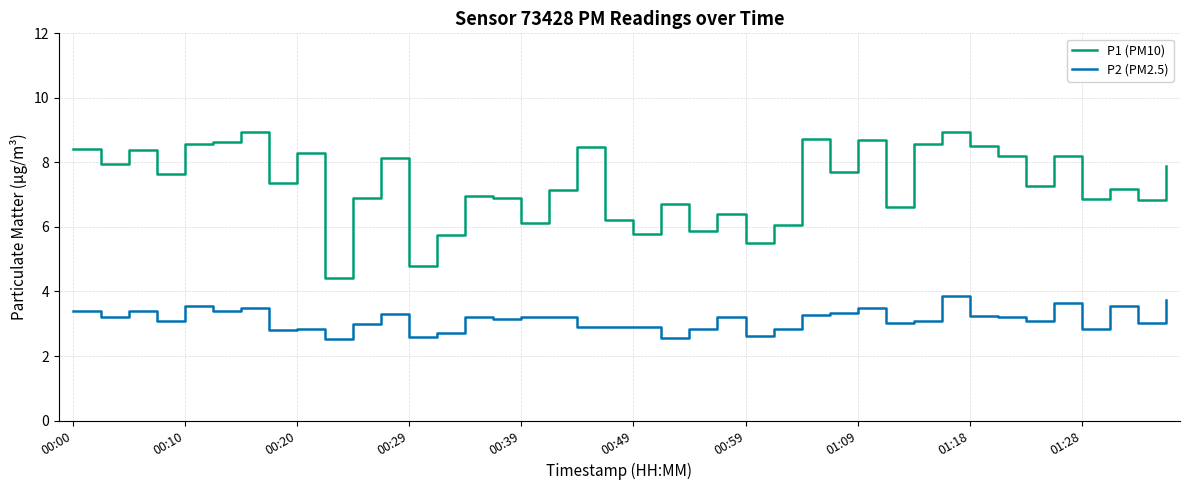

Rank the series by their maximum value, from lowest to highest.

P2 (PM2.5), P1 (PM10)